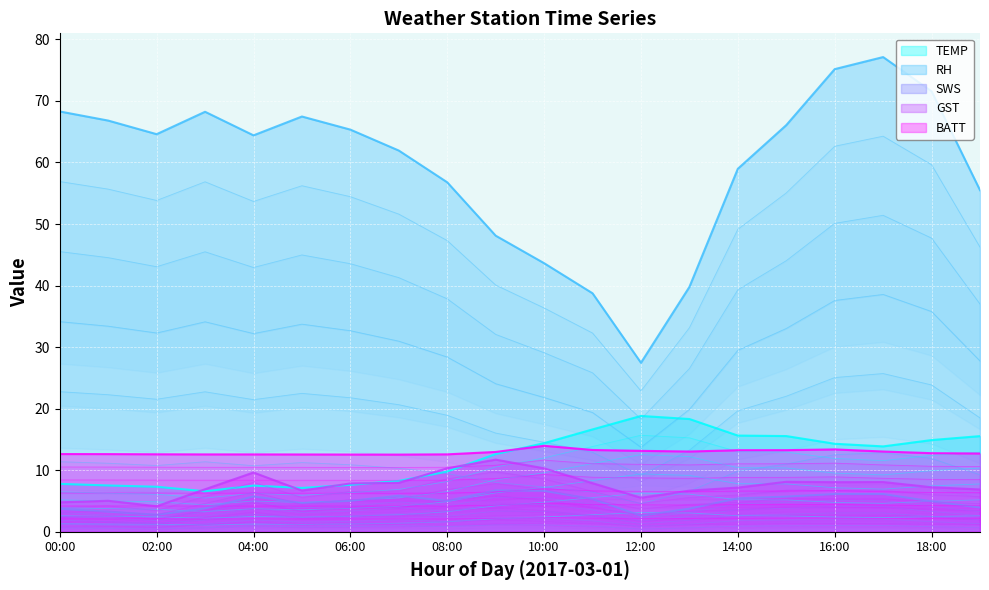

Which category has the lowest value in the SWS series?

12:00